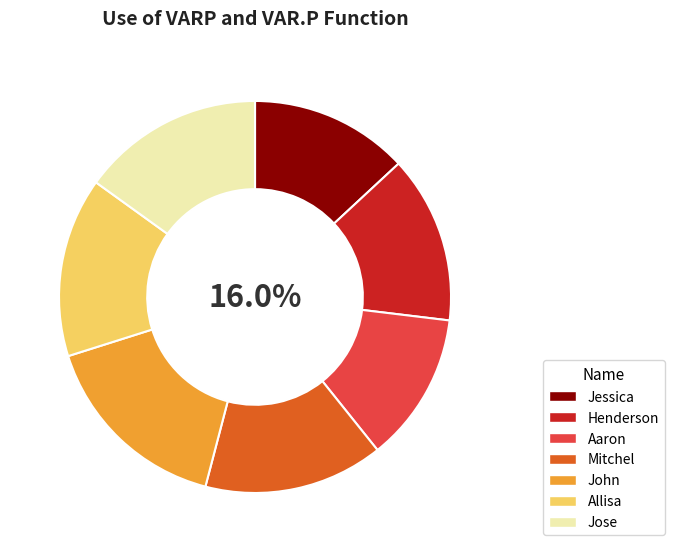

To the nearest percent, what is the difference between the Allisa and Jessica slice percentages?

2%